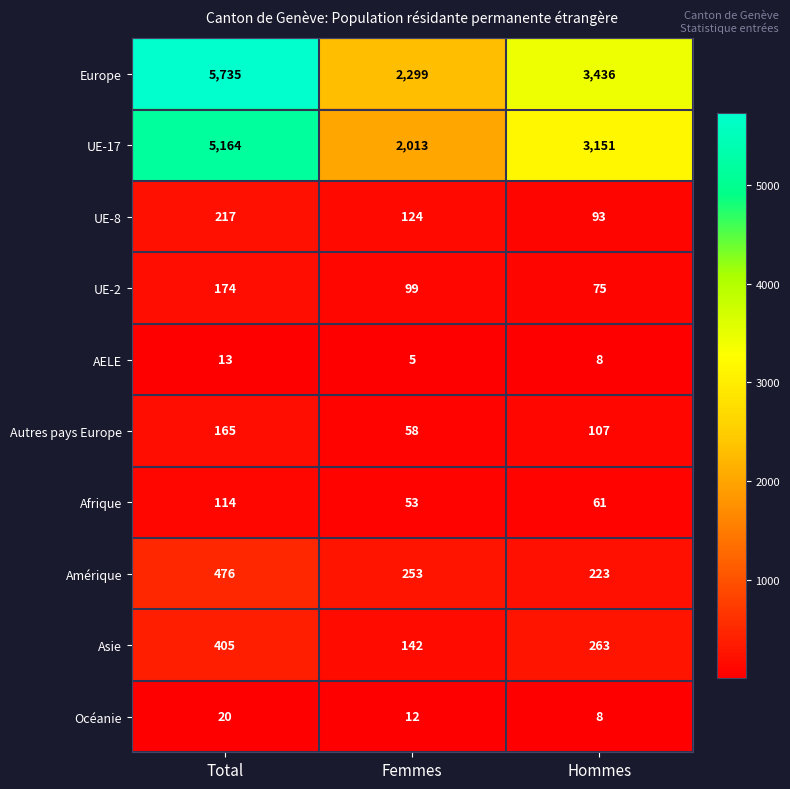

The value of AELE at Total is 13. True or false?

True